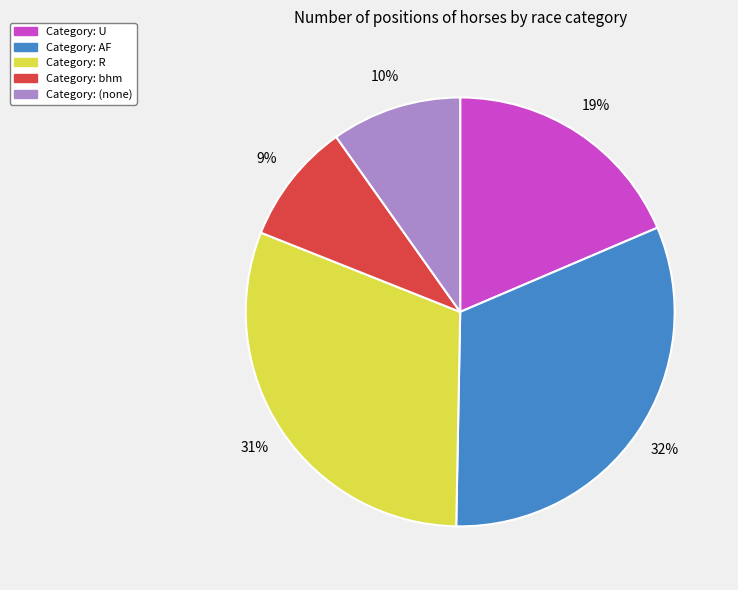

How many segments does this pie chart have?

5